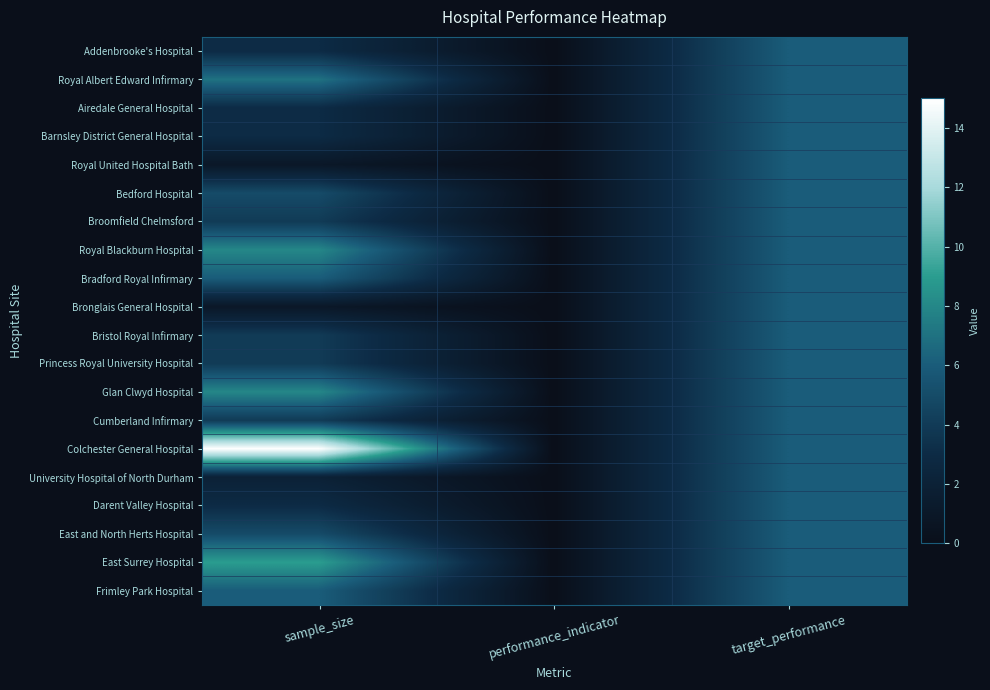

Count the number of categories in the chart.

3